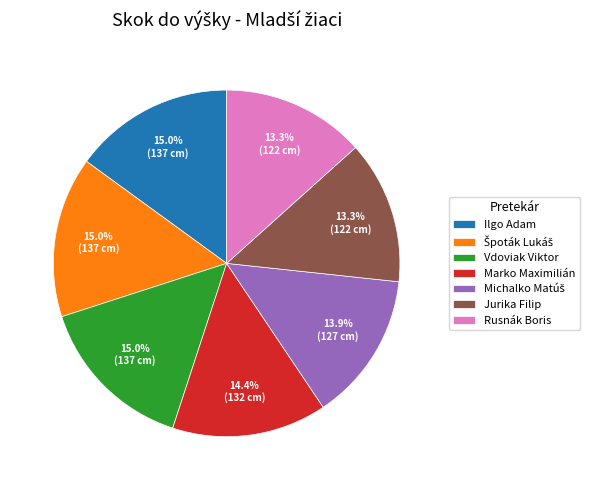

Approximately how many times larger is the value at Marko Maximilián compared to Ilgo Adam?

1.0